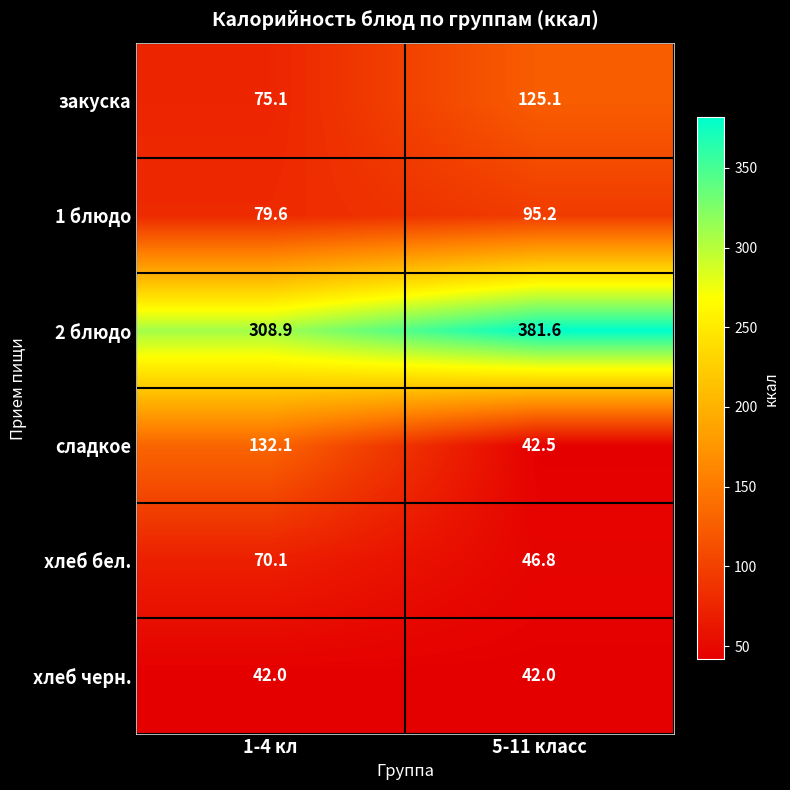

Between 1-4 кл and 5-11 класс, which series saw the biggest shift?

сладкое